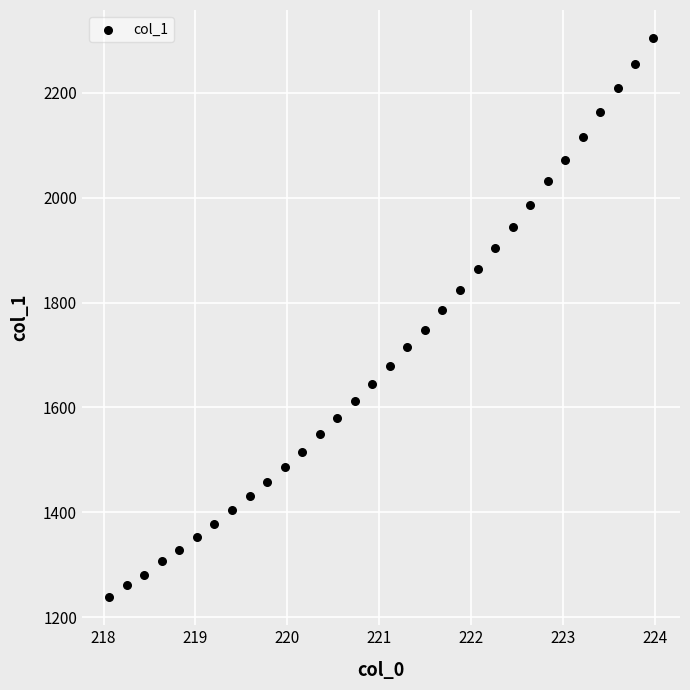

What is the range of X values (max minus min)?

5.9